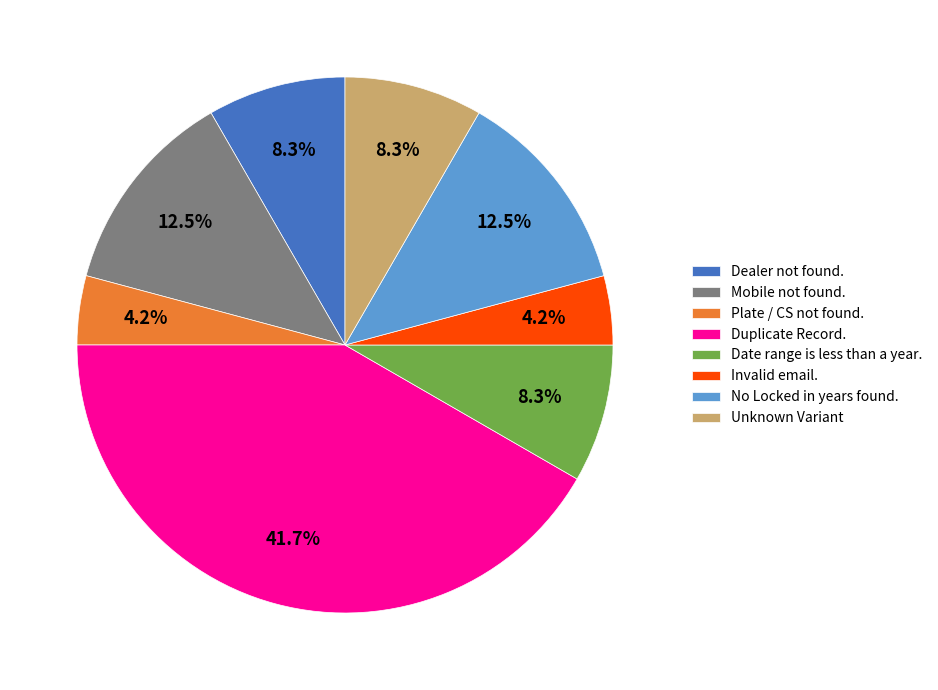

Combined, what portion of the pie is Unknown Variant and Plate / CS not found.?

12.5%